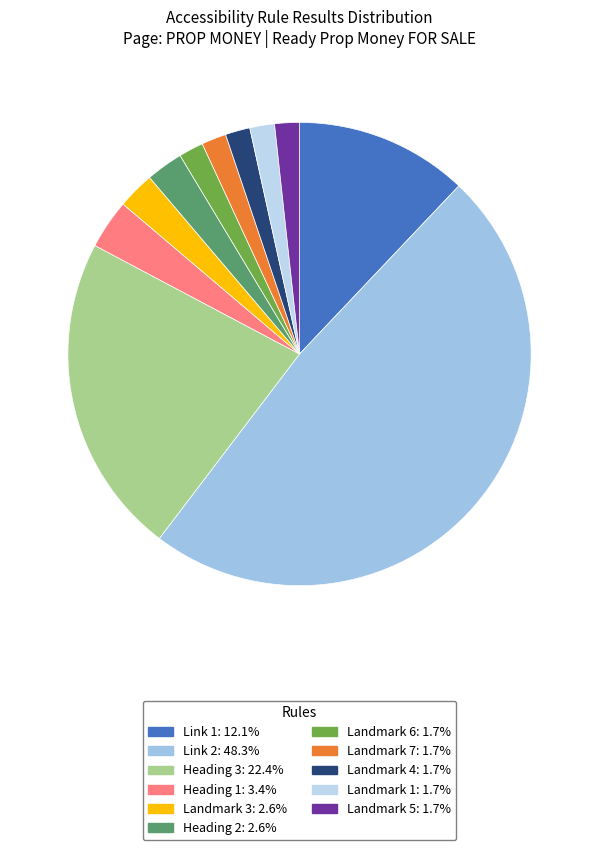

The Link 1 slice represents 45% of the pie. True or false?

False